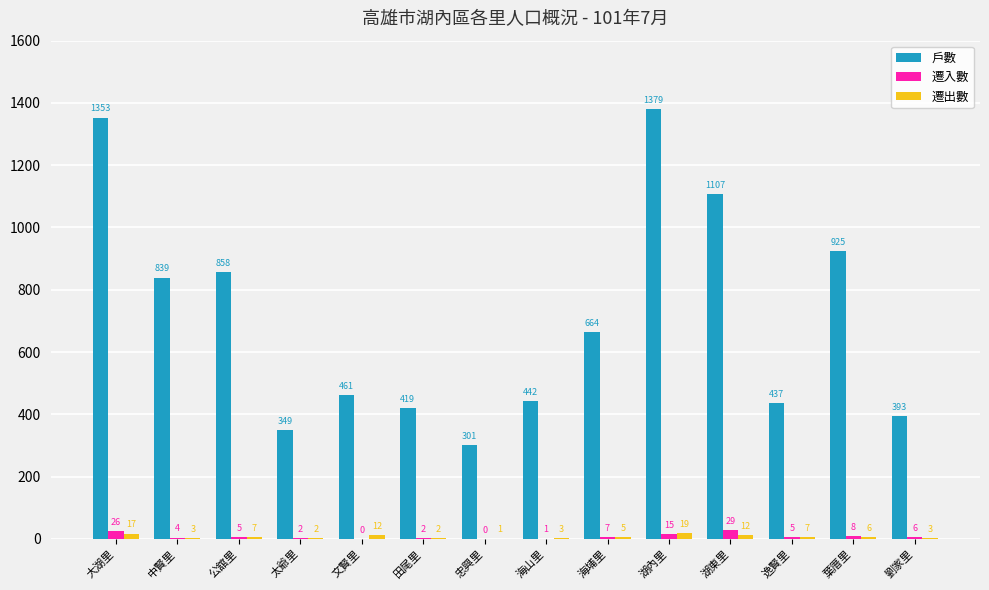

Is it true that 戶數 equals 461 at 文賢里?

True